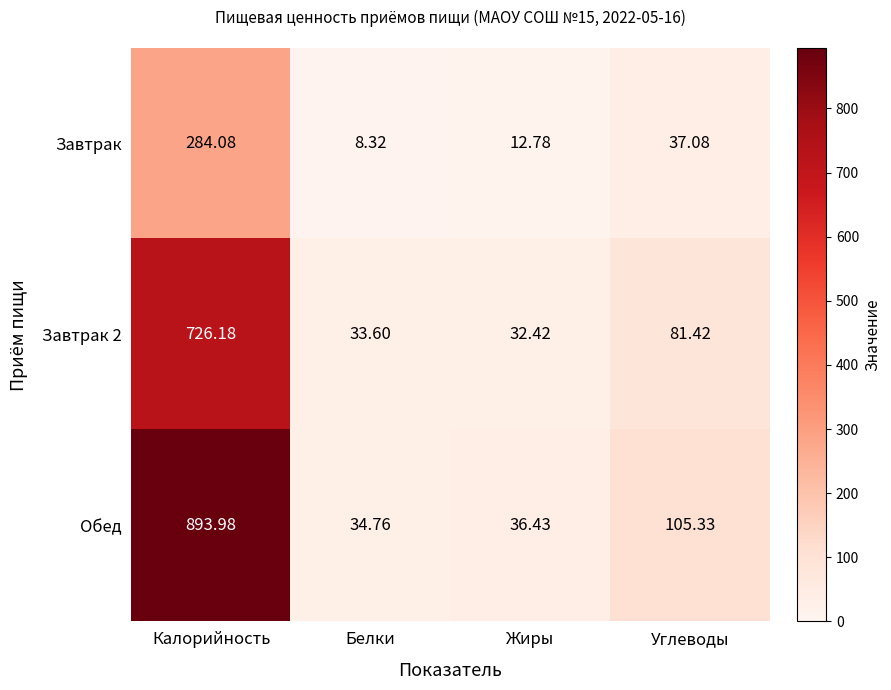

Which series has the largest range (max minus min)?

Обед